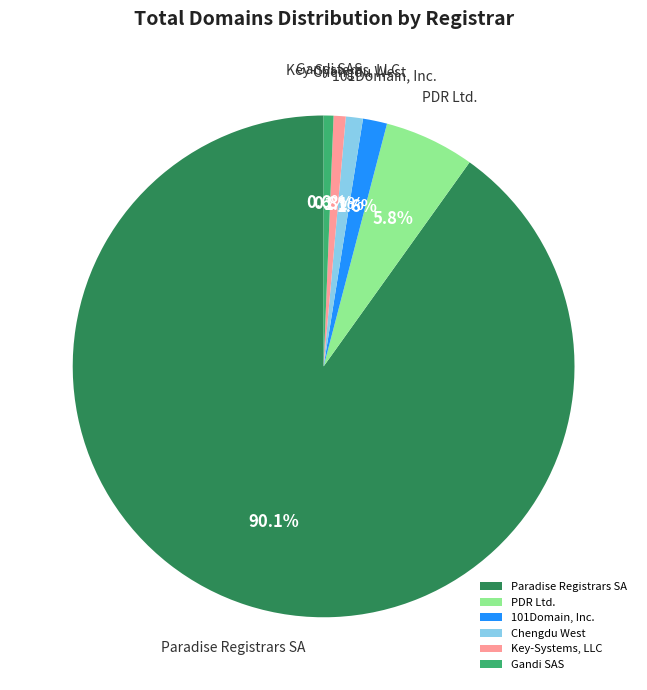

What percentage do Chengdu West and Paradise Registrars SA together represent?

91.2%